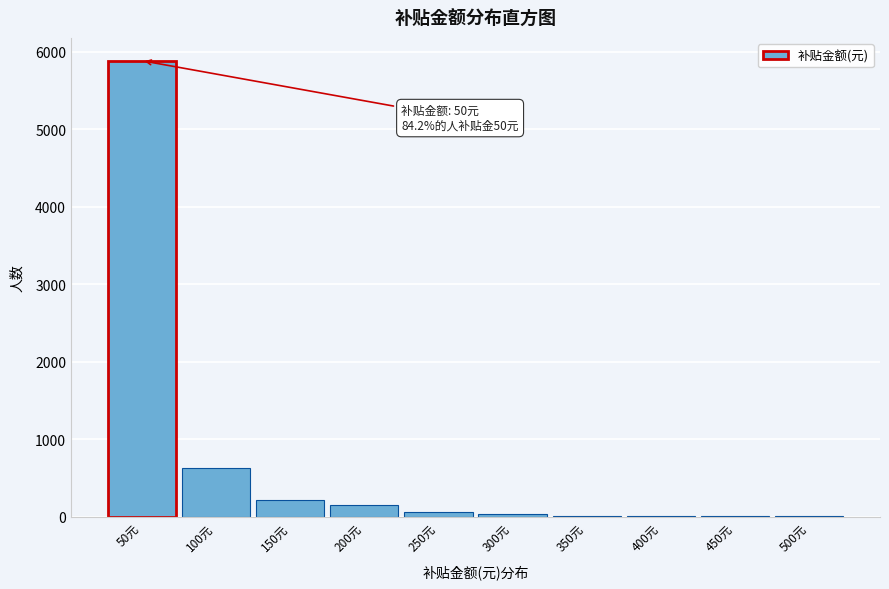

What is the maximum value shown in the chart?

5882